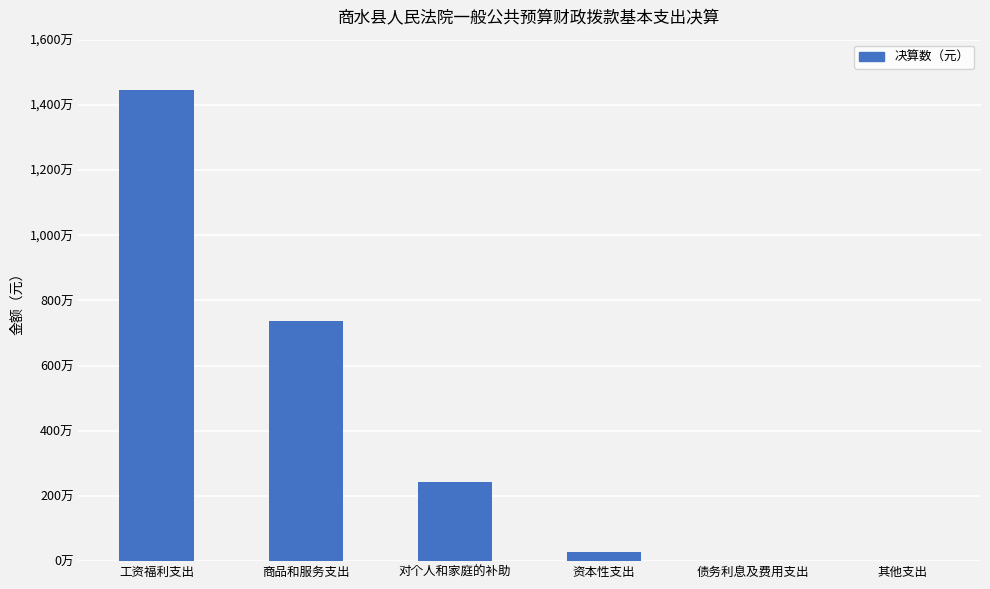

Are the bars horizontal?

No